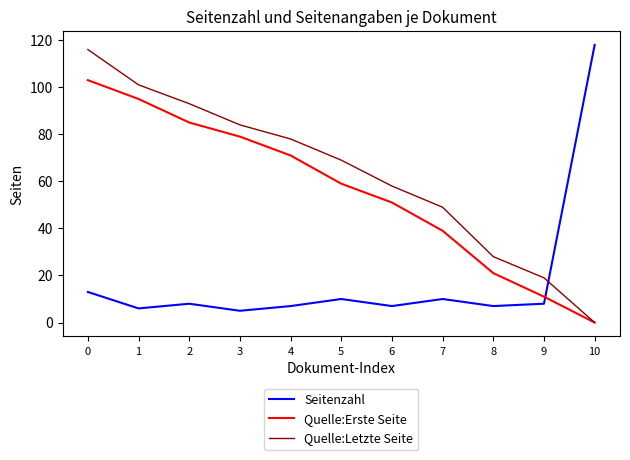

What is the average value of the Seitenzahl series?

18